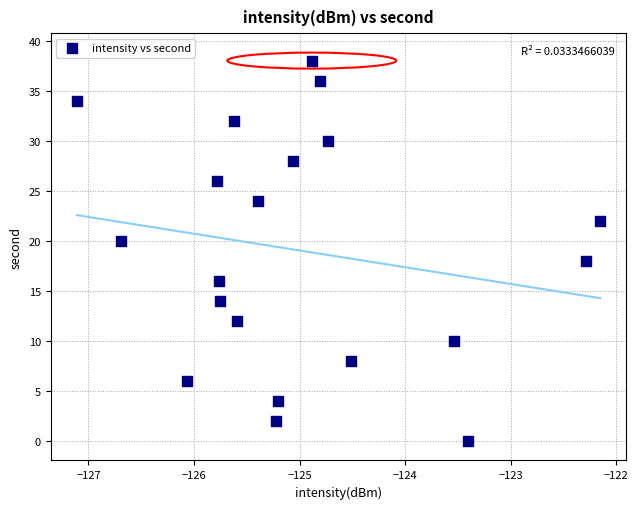

What is the range of Y values (max minus min)?

38